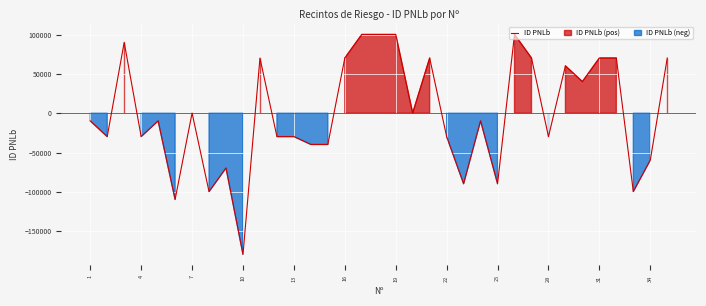

What is the minimum value for ID PNLb?

-179725.4